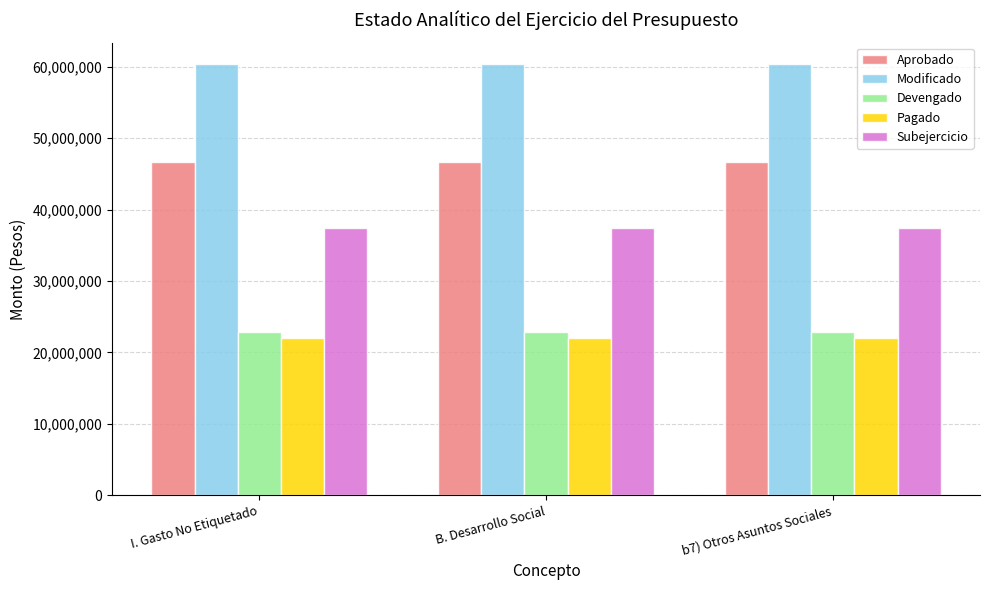

How many categories are shown in the chart?

3